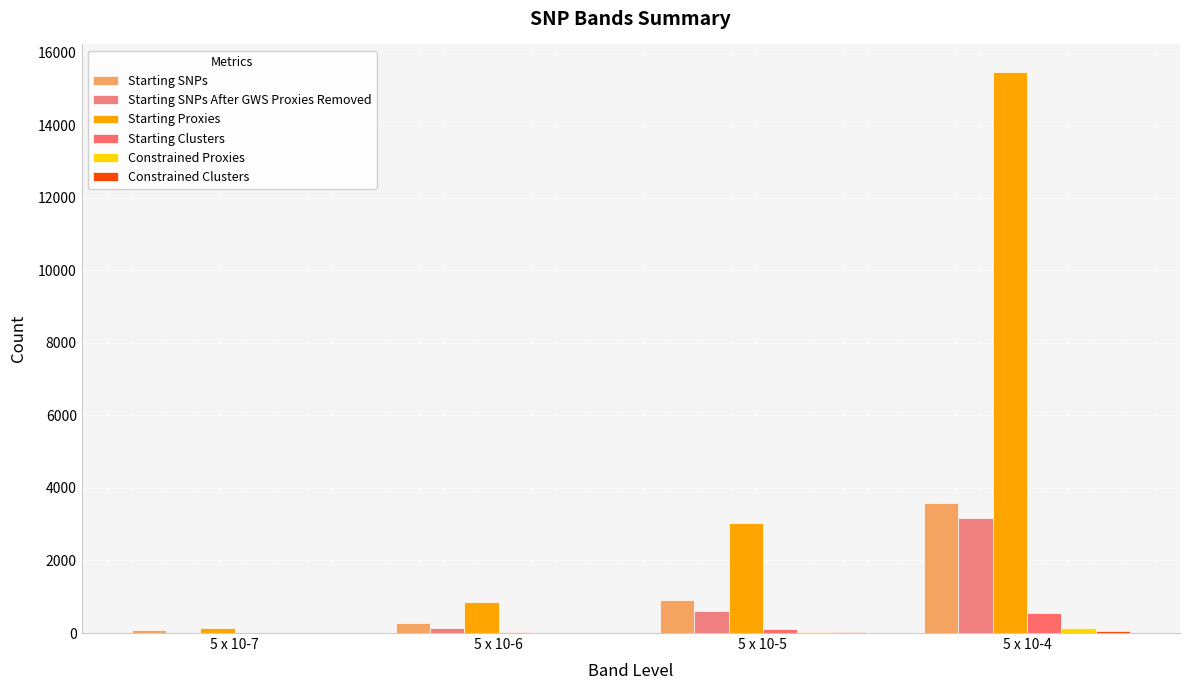

What is the difference between the maximum and minimum values in the Starting Proxies series?

15330